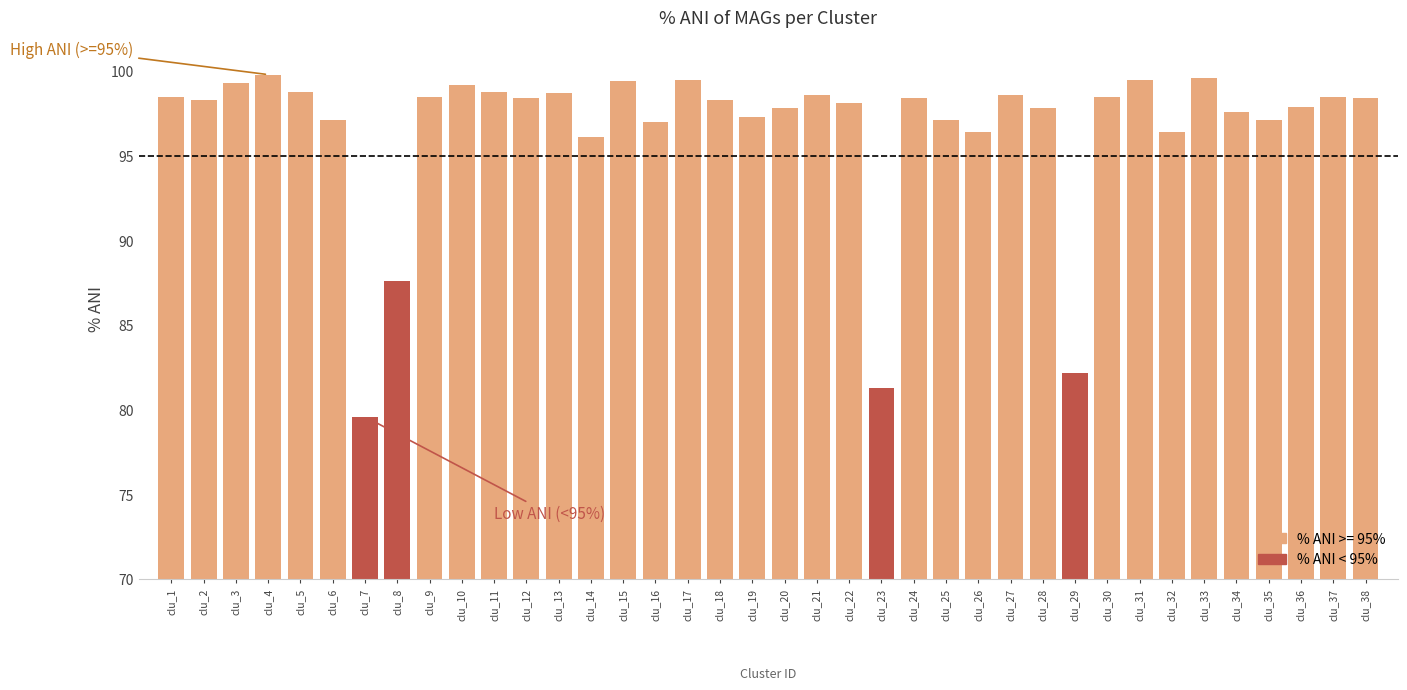

What is the average value?

96.6